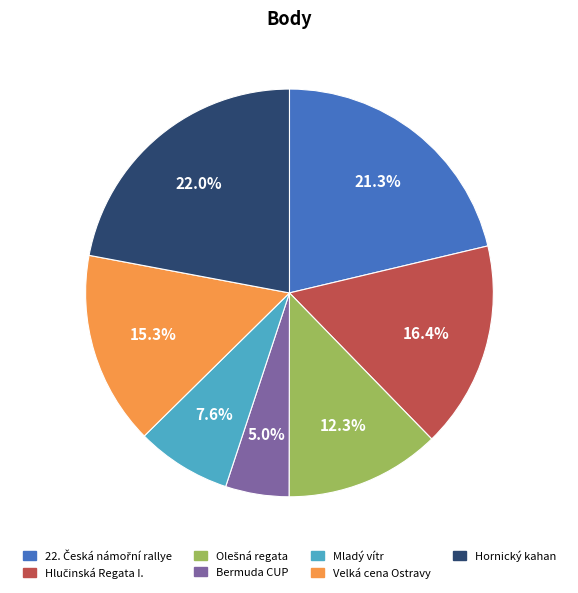

How many slices are in this pie chart?

7